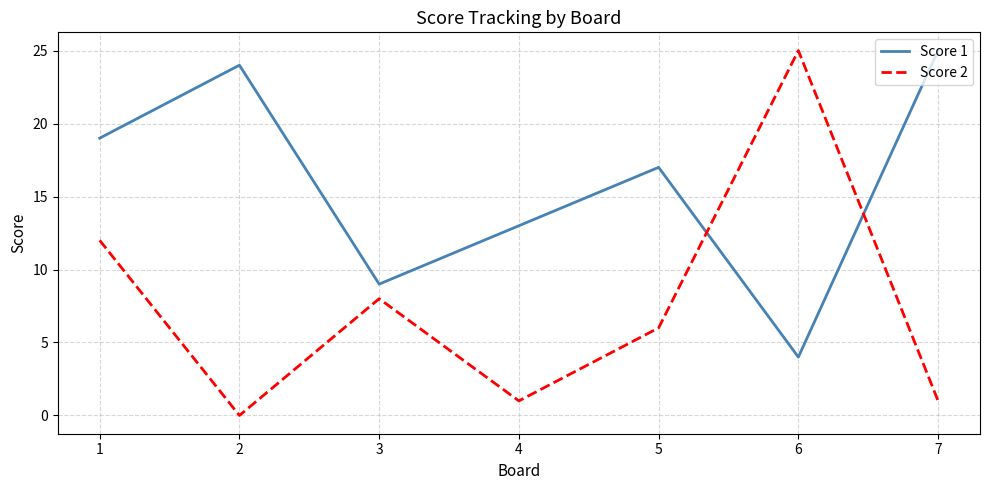

True or false: Score 1 has a value of 3 at 3.

False